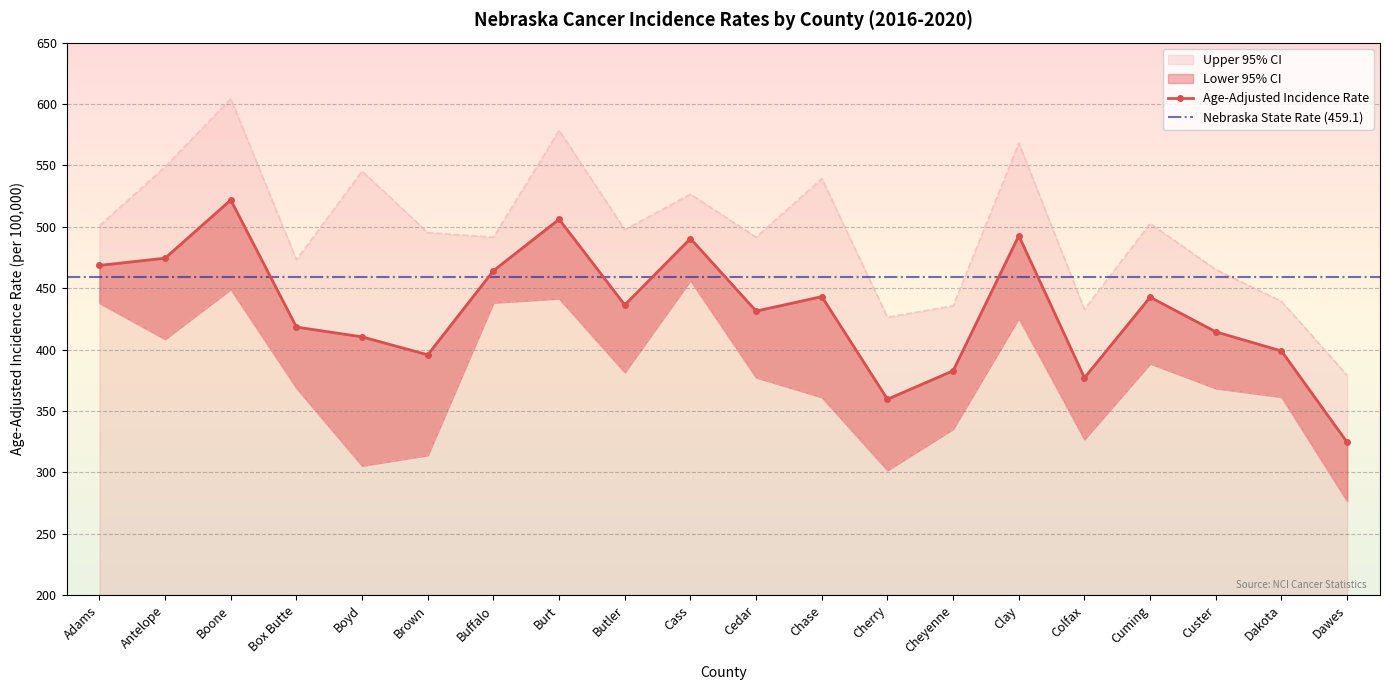

What is the sum of all Upper 95% CI values?

9941.3